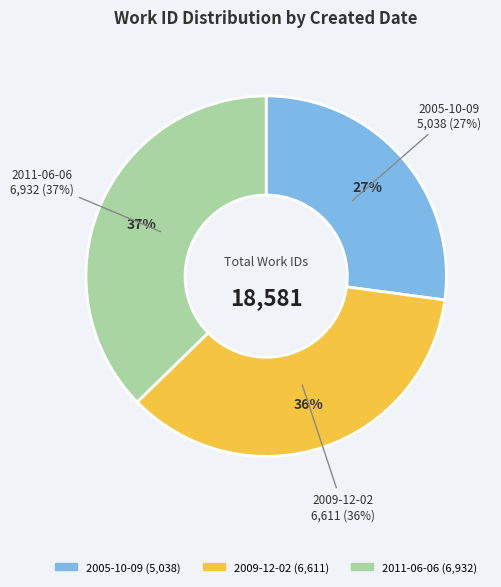

What percentage is NOT represented by 2011-06-06?

62.7%